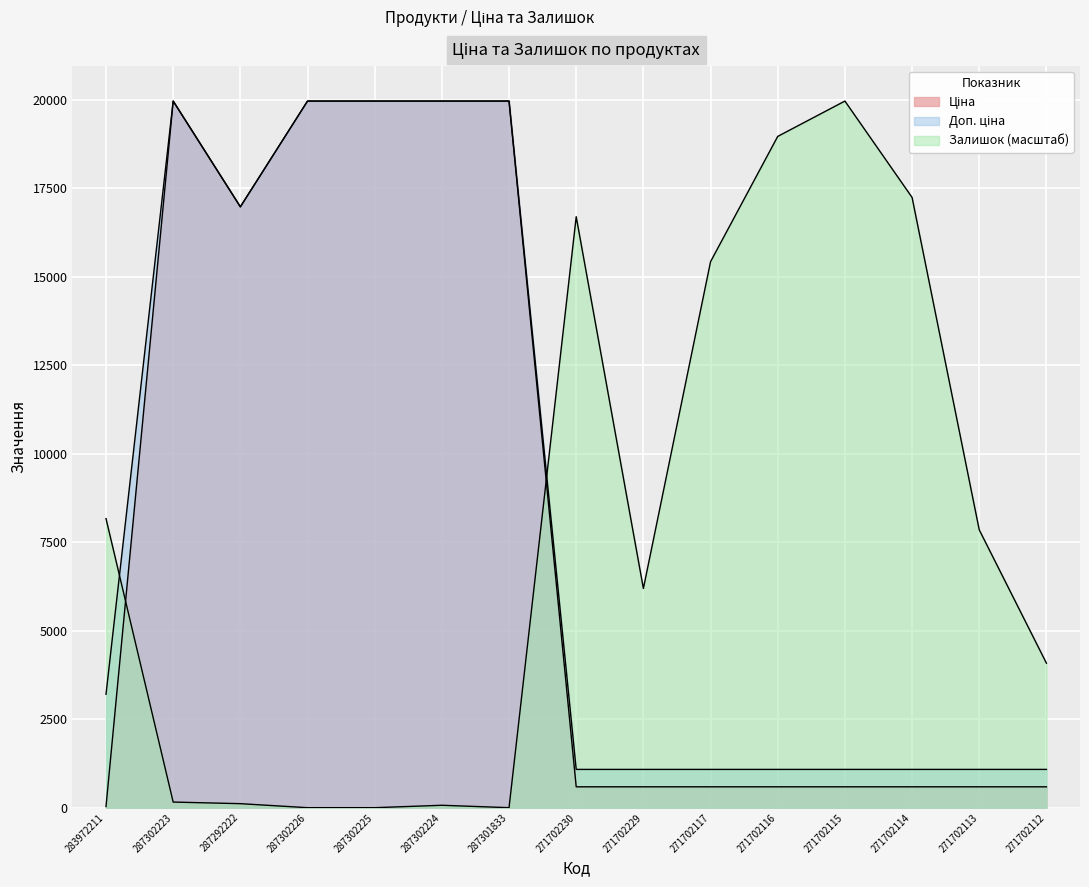

What position from the right is 287302226?

12